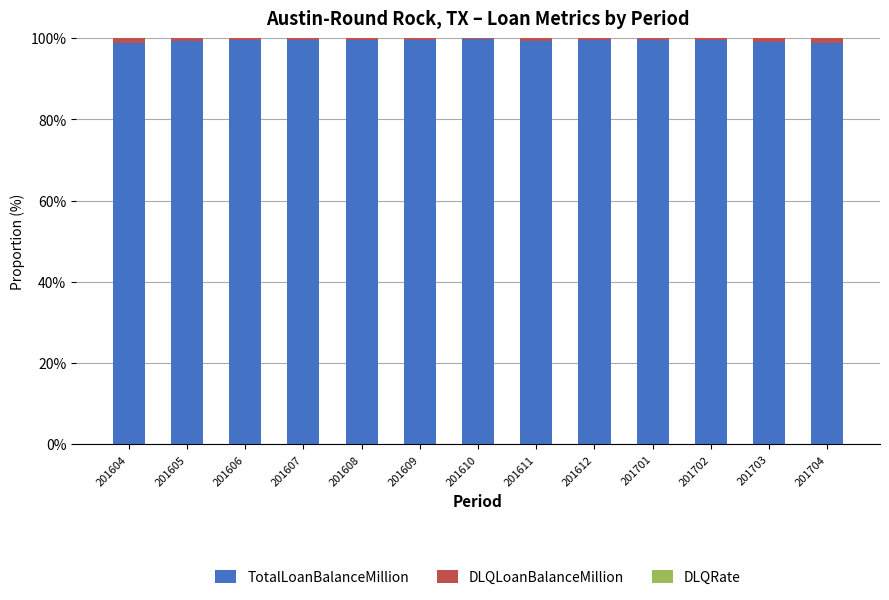

True or false: TotalLoanBalanceMillion has a value of 99.3 at 201605.

True